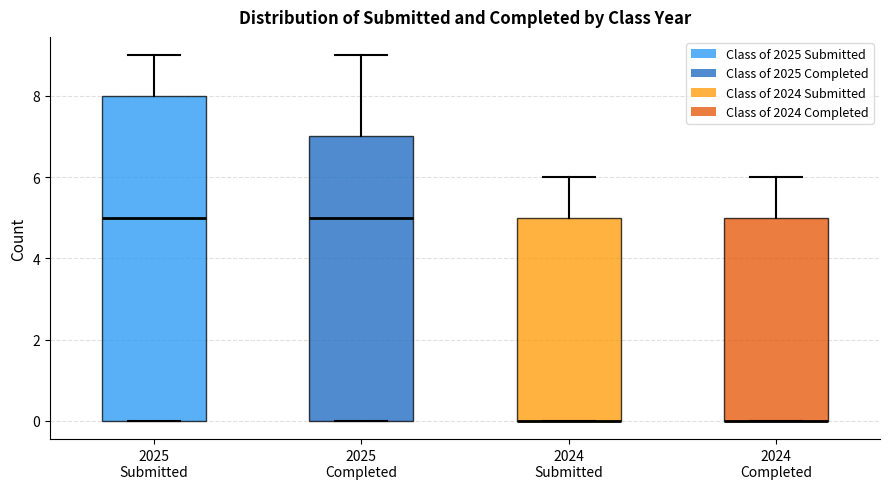

Reading left to right, transcribe this box plot: for each box, give where its median line is, the range the box spans, and where its two whiskers end, as read against the y-axis. The values are not printed on the chart, so give them approximately, as read against the axis.

2025 Submitted: median 5, box 0 to 8, whiskers 0 to 9
2025 Completed: median 5, box 0 to 7, whiskers 0 to 9
2024 Submitted: median 0 (drawn on the box's lower edge), box 0 to 5, whiskers 0 to 6
2024 Completed: median 0 (drawn on the box's lower edge), box 0 to 5, whiskers 0 to 6